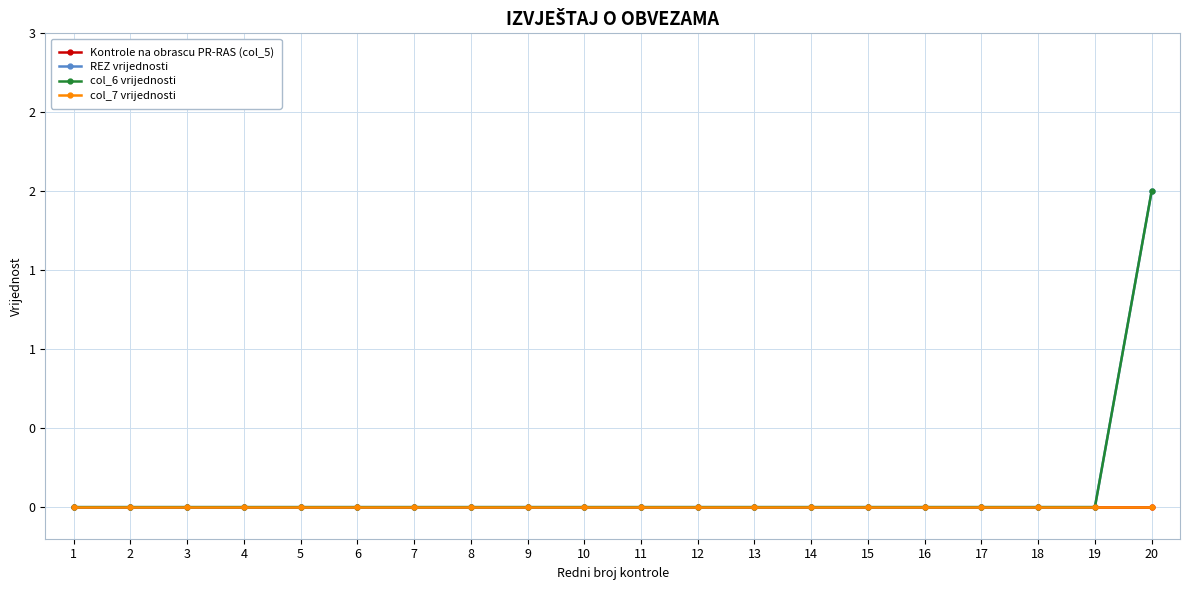

Is this an area chart (filled region under the line)?

No